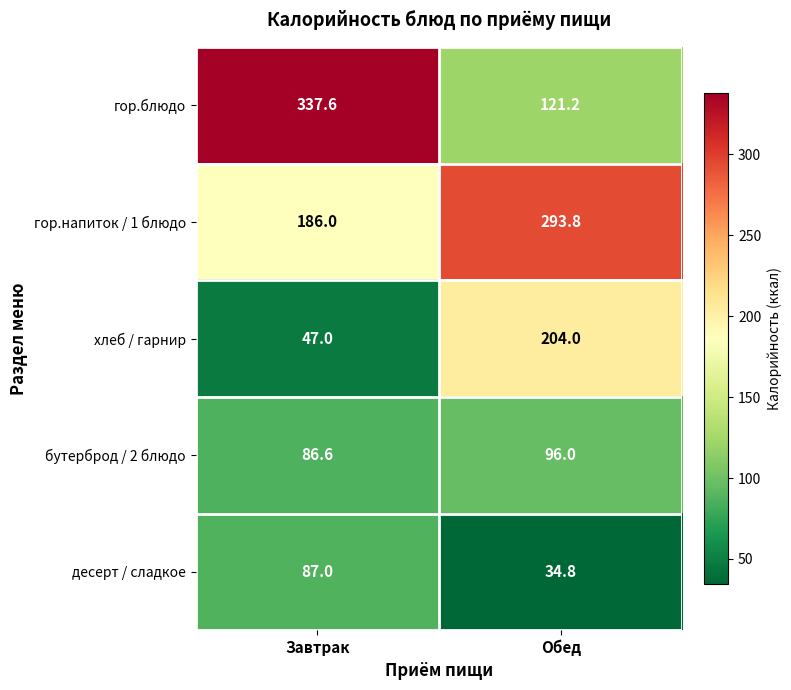

Rank the series by their maximum value, from highest to lowest.

гор.блюдо, гор.напиток / 1 блюдо, хлеб / гарнир, бутерброд / 2 блюдо, десерт / сладкое